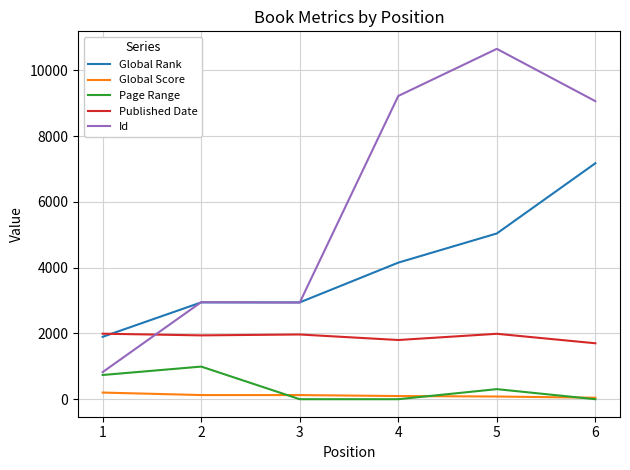

The value of Id at 5 is 10654. True or false?

True